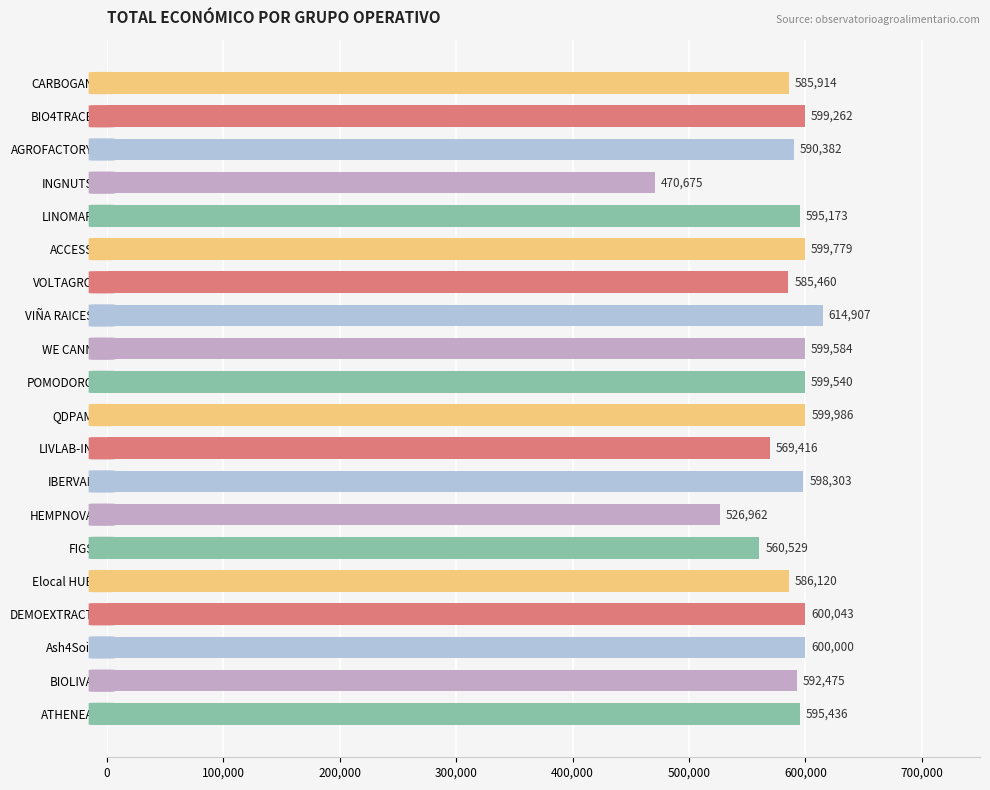

Rank the categories by value from lowest to highest.

INGNUTS, HEMPNOVA, FIGS, LIVLAB-IN, VOLTAGRO, CARBOGAN, Elocal HUB, AGROFACTORY, BIOLIVA, LINOMAR, ATHENEA, IBERVAL, BIO4TRACE, POMODORO, WE CANN, ACCESS, QDPAM, Ash4Soil, DEMOEXTRACT, VIÑA RAICES